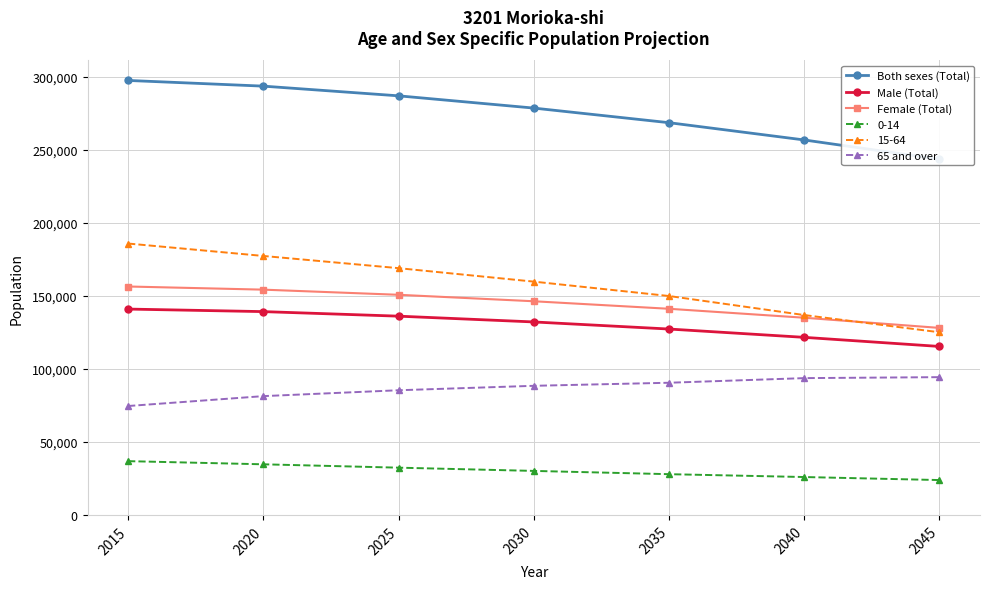

True or false: Female (Total) has more than 1 interior local peaks.

False